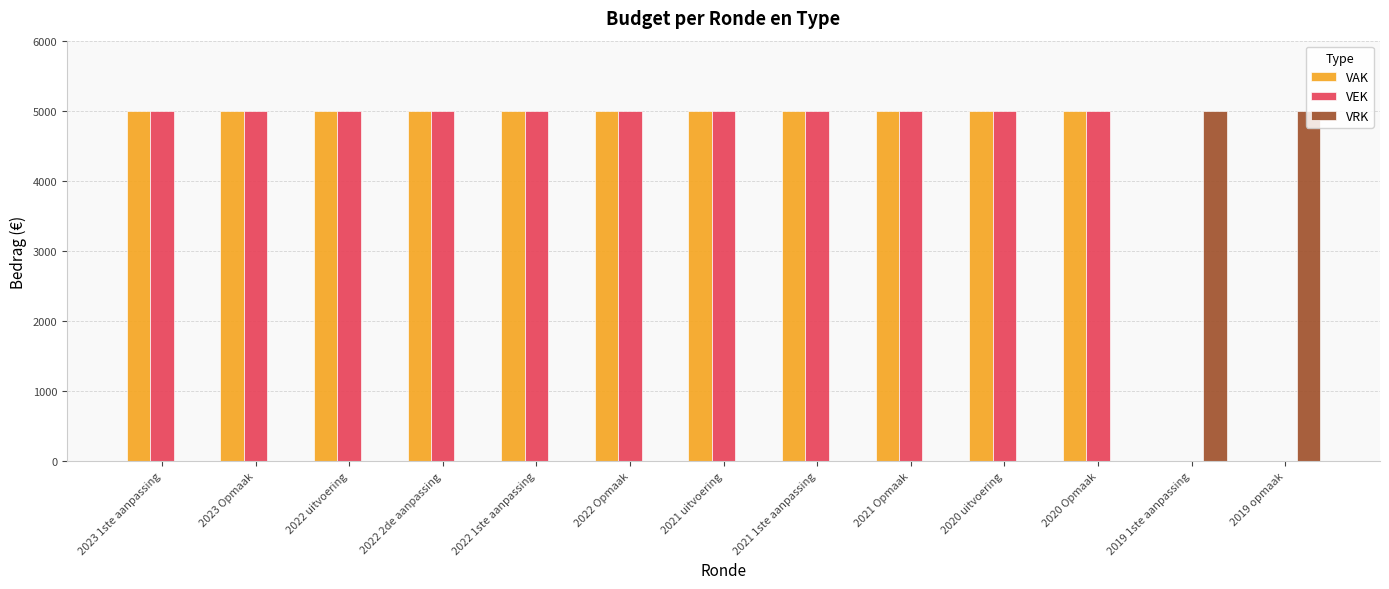

What are all the series names shown in the legend?

VAK, VEK, VRK